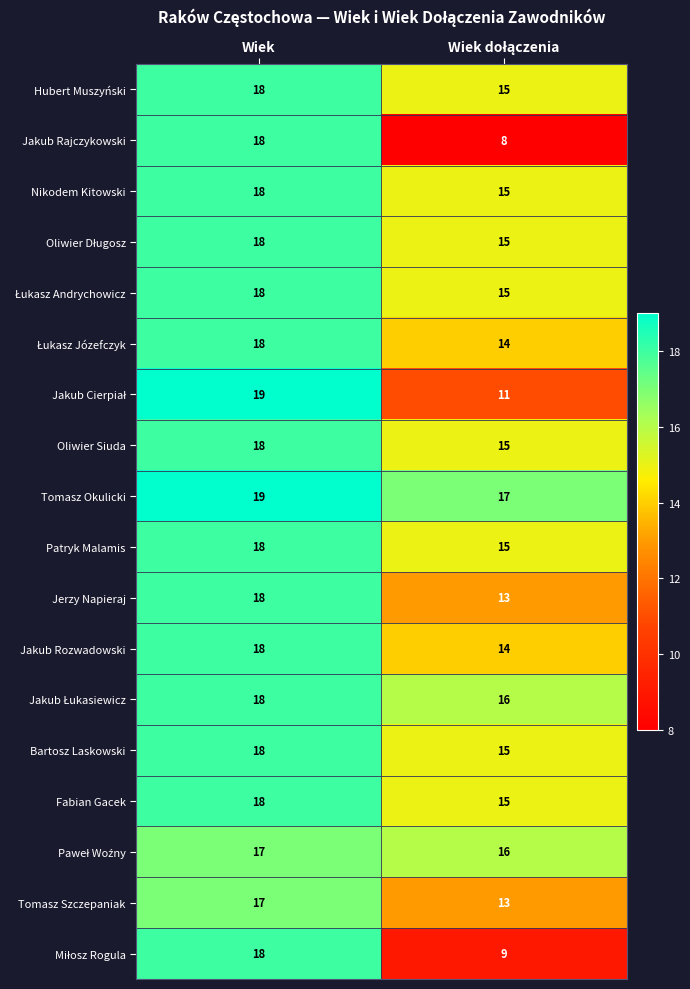

What is the approximate value of Nikodem Kitowski at Wiek?

18